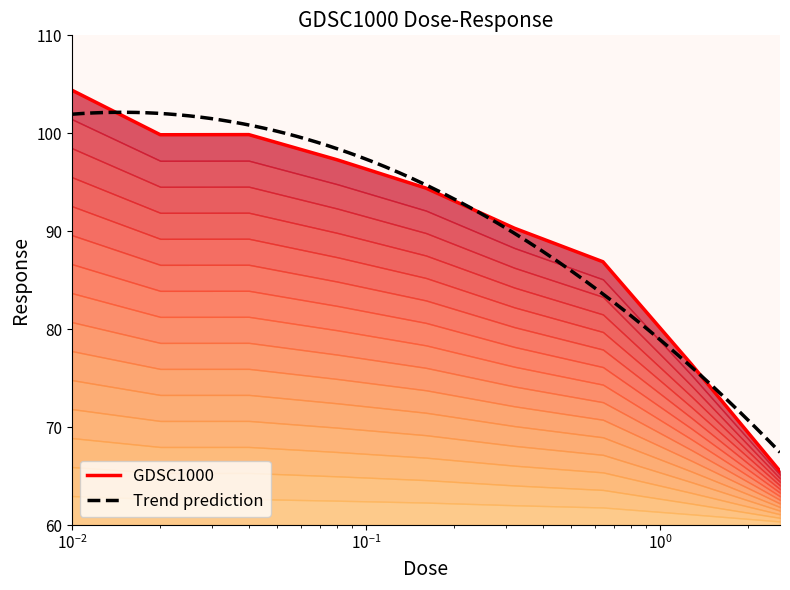

What position from the right is 0.32?

4